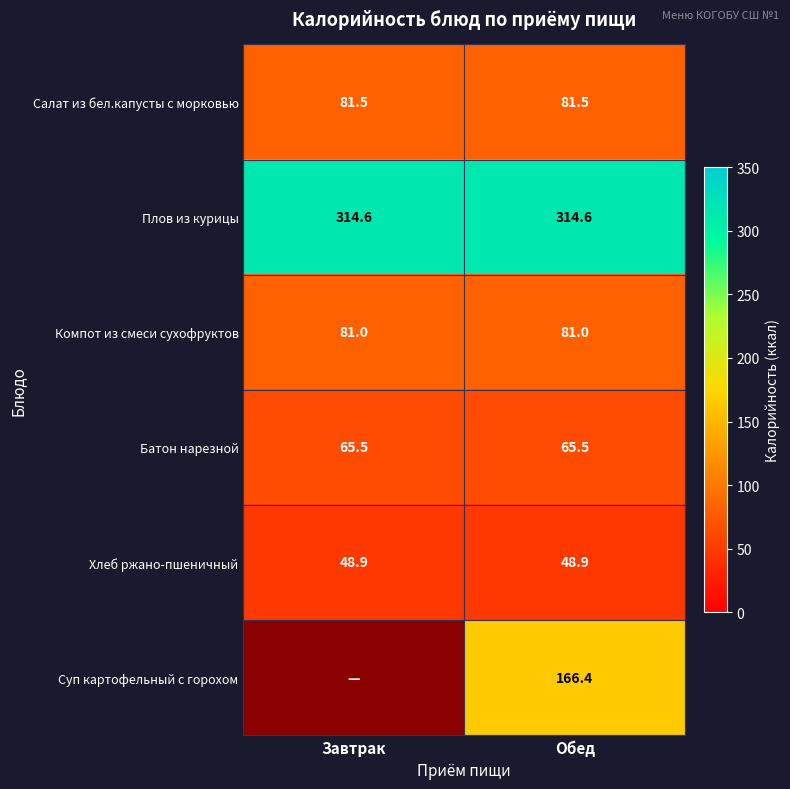

Which label corresponds to the smallest value in the chart?

Завтрак